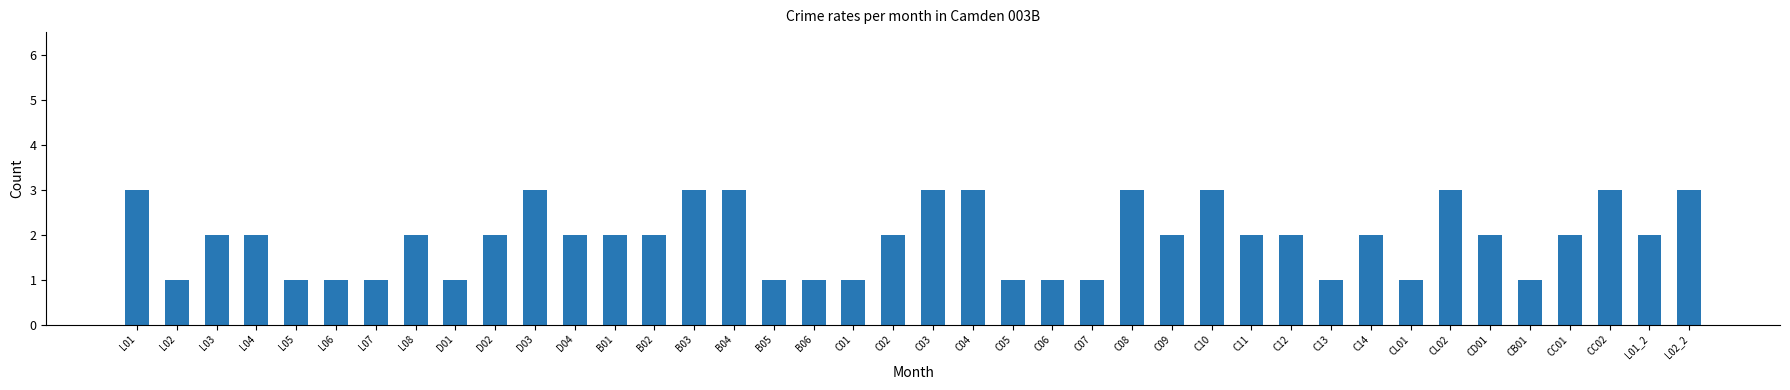

Reading right to left, what are all the values shown in this chart?

L02_2=3	L01_2=2	CC02=3	CC01=2	CB01=1	CD01=2	CL02=3	CL01=1	C14=2	C13=1	C12=2	C11=2	C10=3	C09=2	C08=3	C07=1	C06=1	C05=1	C04=3	C03=3	C02=2	C01=1	B06=1	B05=1	B04=3	B03=3	B02=2	B01=2	D04=2	D03=3	D02=2	D01=1	L08=2	L07=1	L06=1	L05=1	L04=2	L03=2	L02=1	L01=3